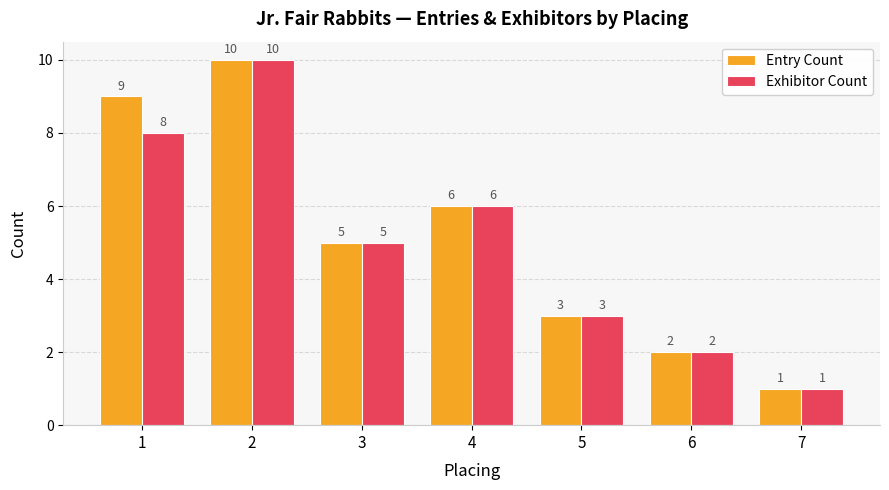

How many data points in Exhibitor Count are less than 5?

3